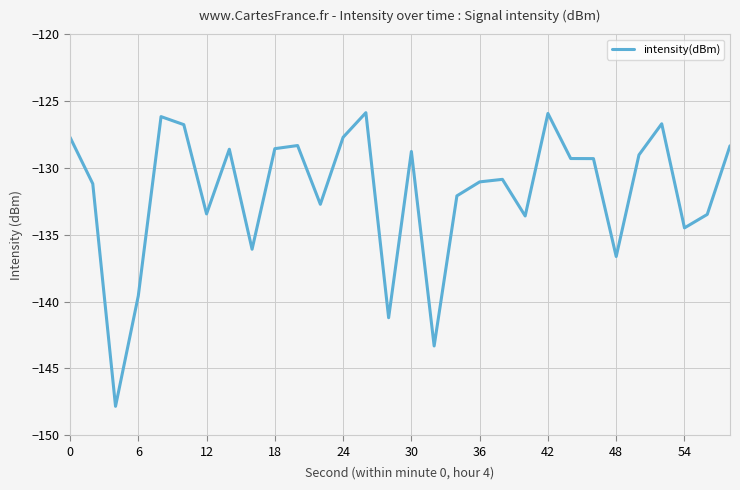

What is the difference between the maximum and minimum values?

22.0